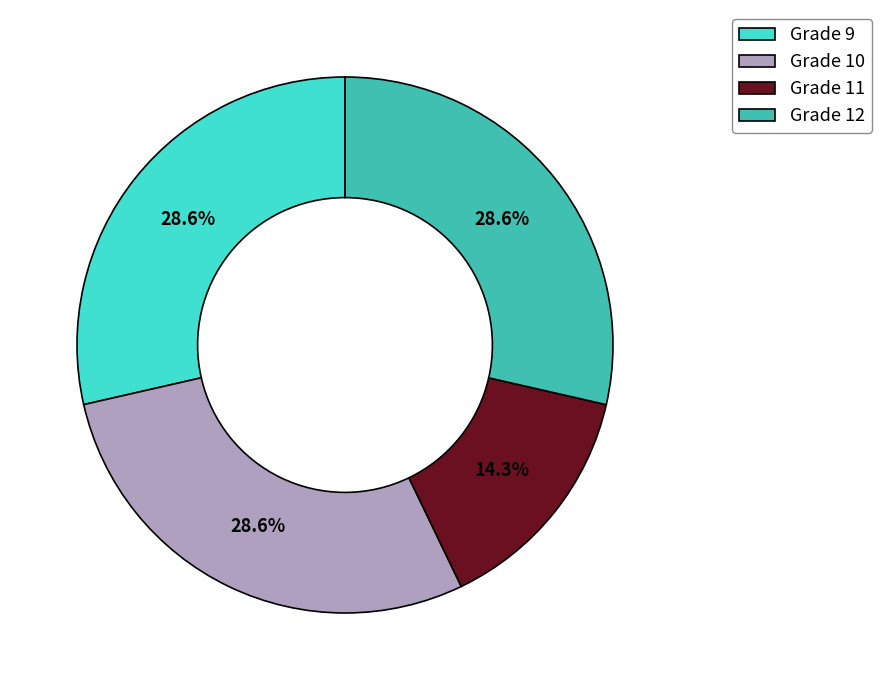

Is Grade 12 the majority of the pie?

No